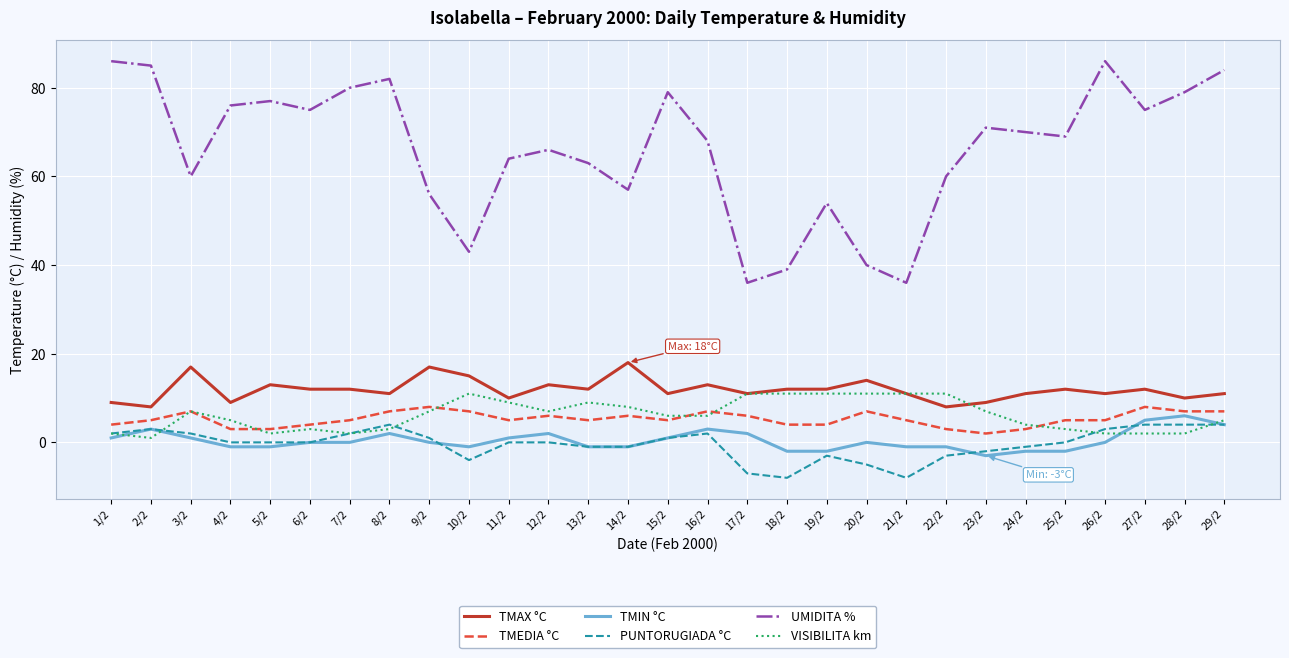

What is the highest value of the TMAX °C series?

18